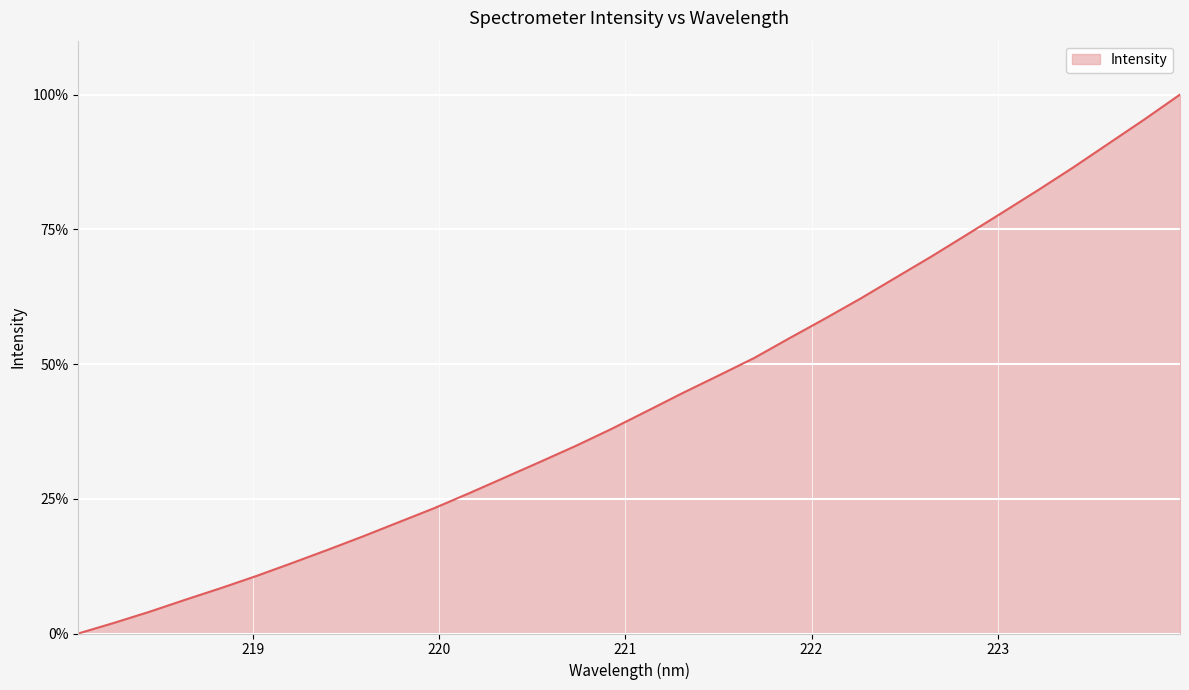

What is the difference between the maximum and minimum values?

100.0